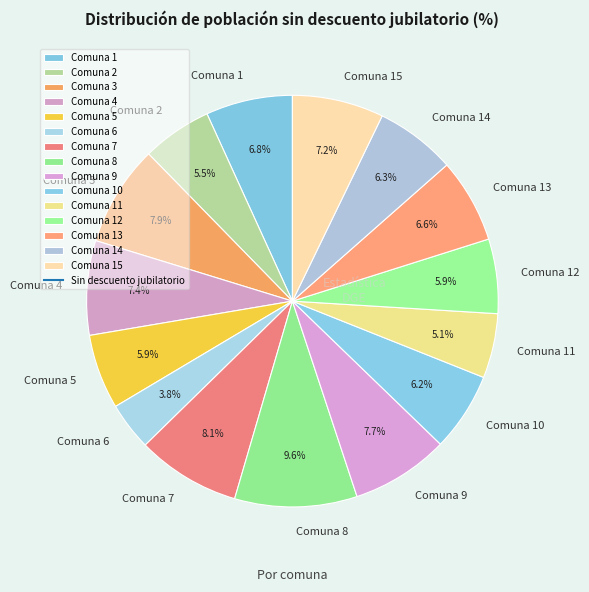

Which slice is the smallest?

Comuna 6